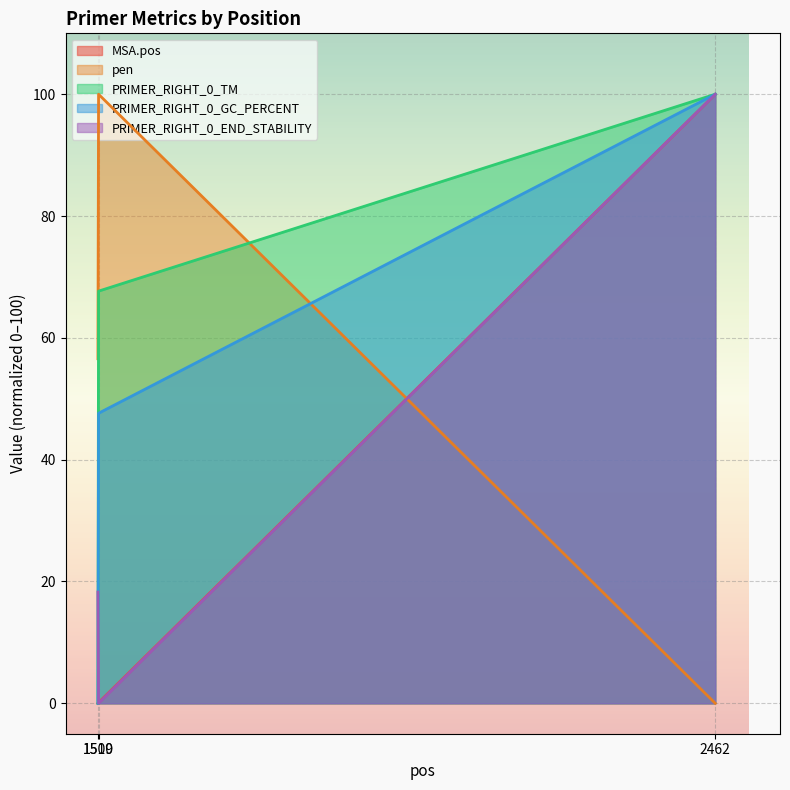

How many PRIMER_RIGHT_0_TM values are between 0 and 100?

3